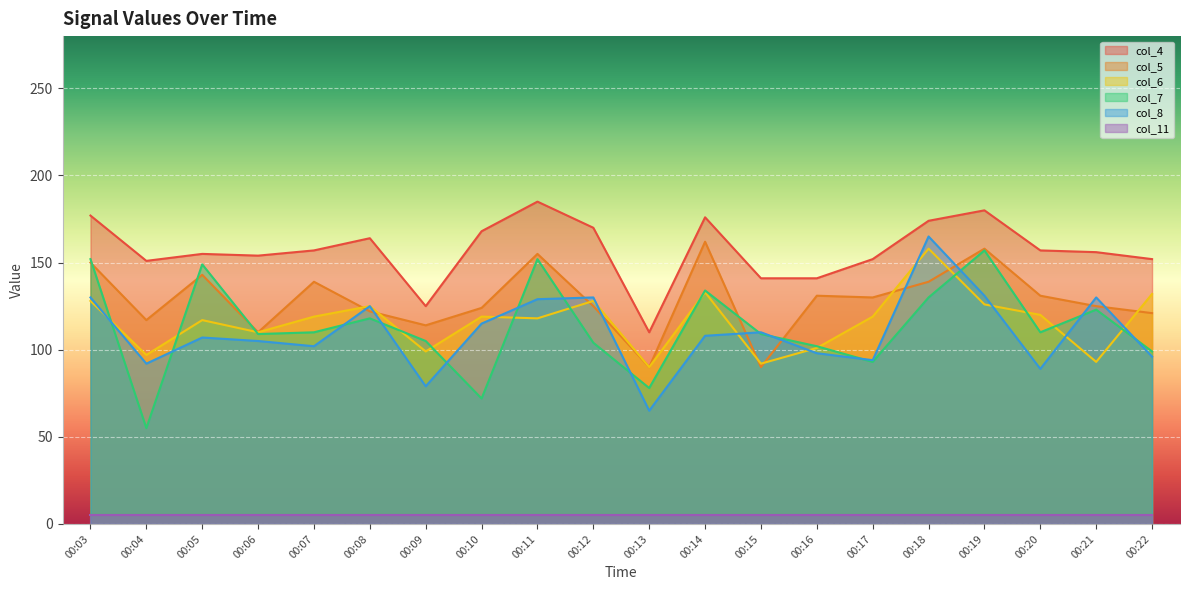

Which series has the largest total across all categories?

col_4